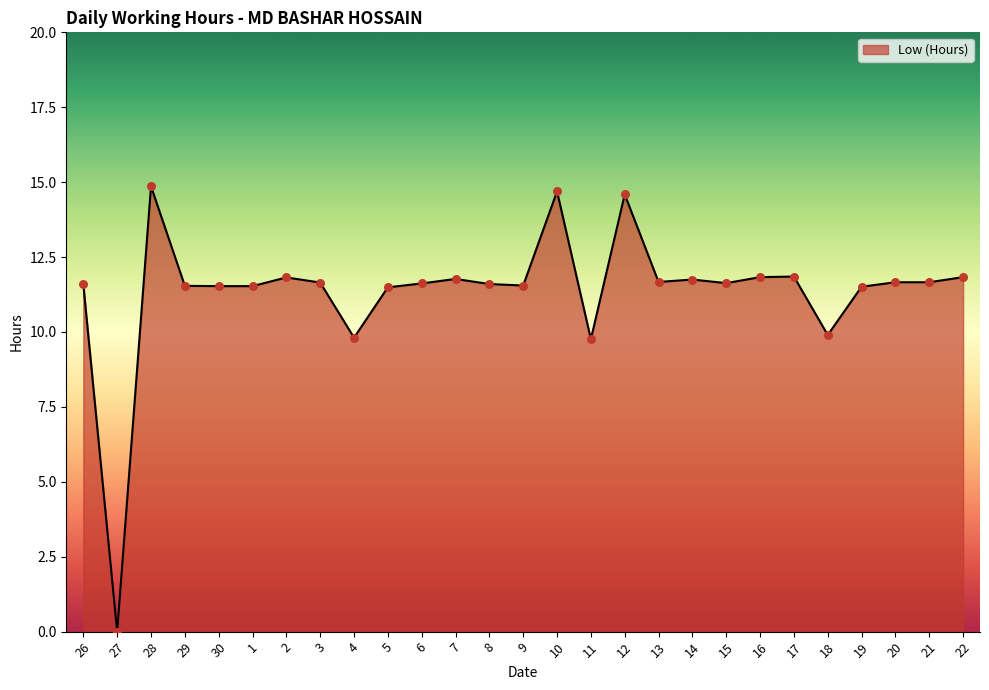

Approximately how many times larger is the value at 26 compared to 5?

1.0